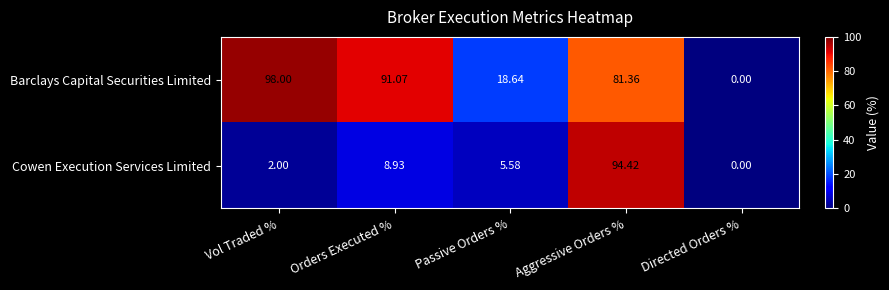

At which category does the chart reach its minimum across all series?

Directed Orders %